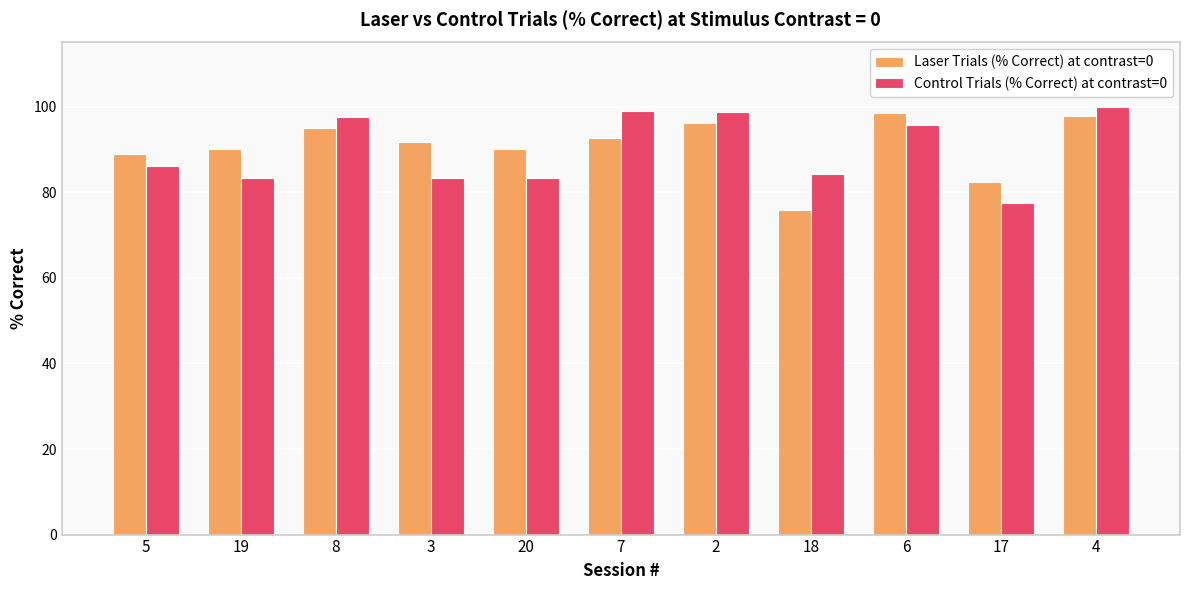

How many bars are there in total?

22